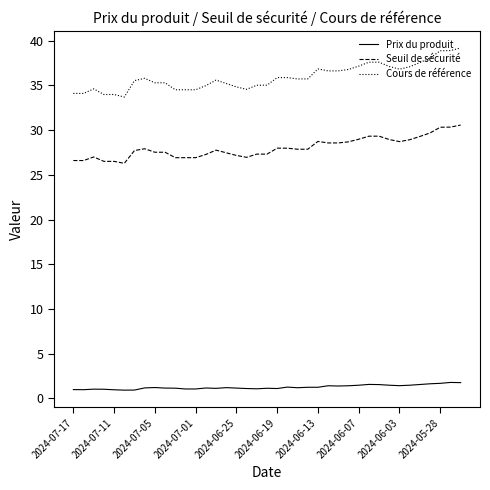

List the series in order of their overall mean, highest first.

Cours de référence, Seuil de sécurité, Prix du produit